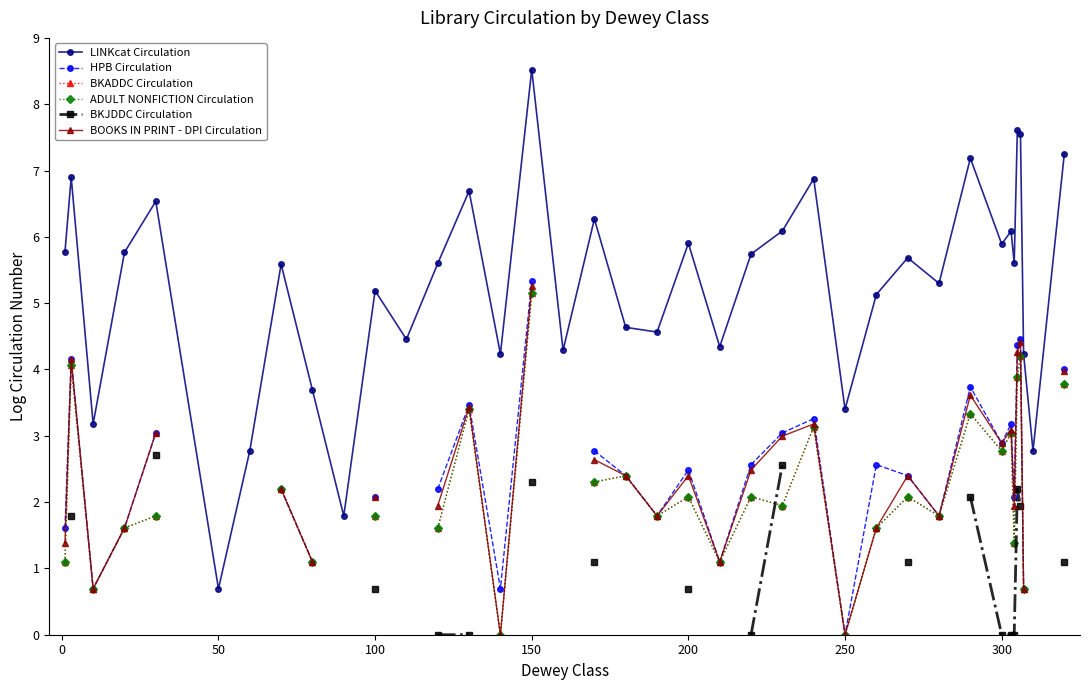

Count the number of data series in this chart.

6